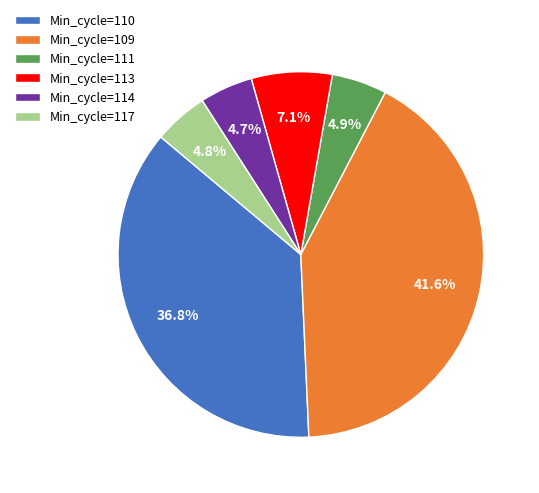

Which slice is the largest?

Min_cycle=109